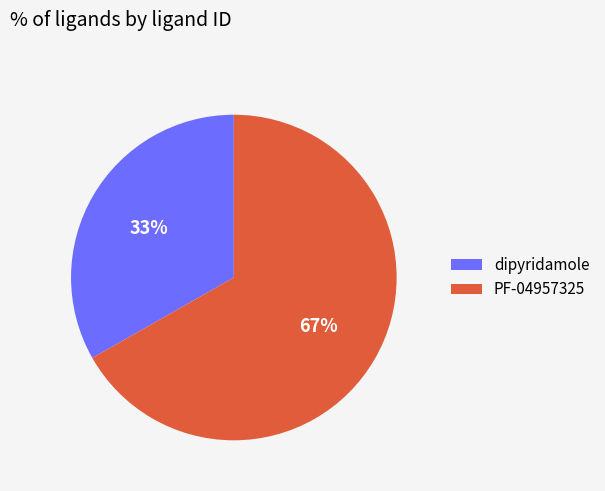

Which slice is the smallest?

dipyridamole